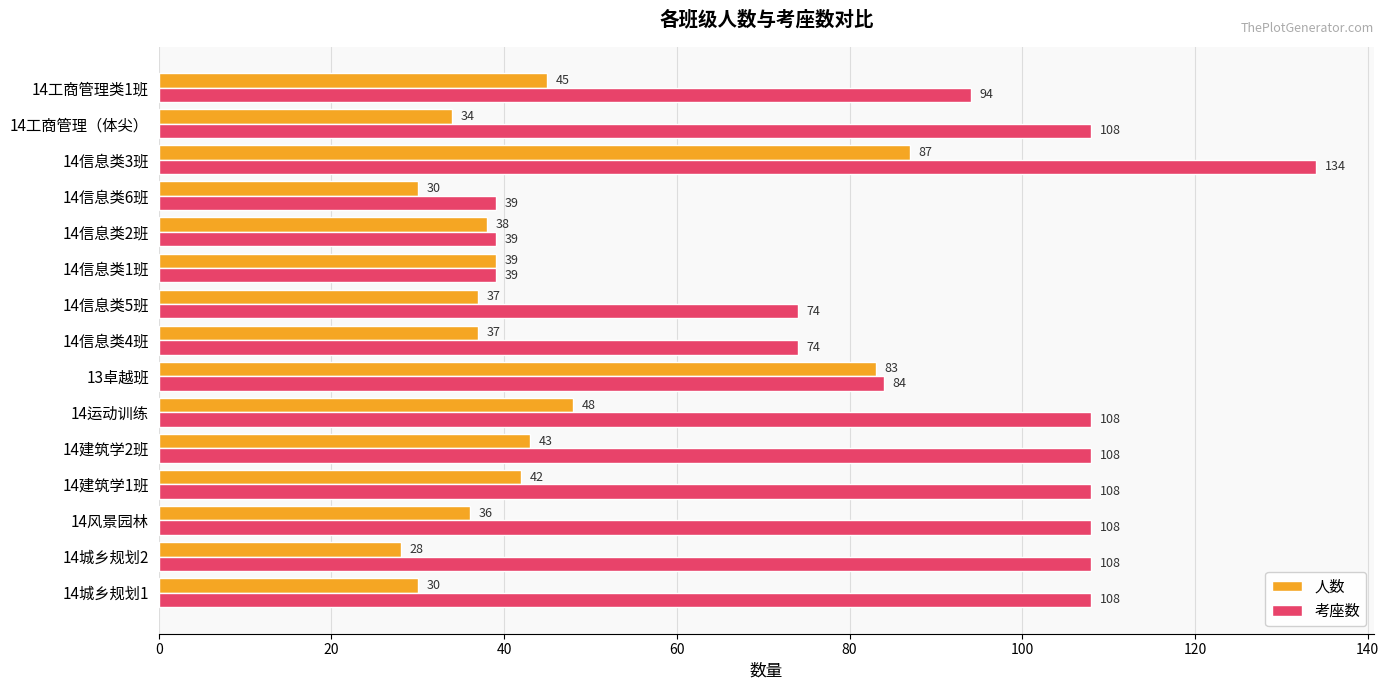

Which series changed the most between 14运动训练 and 14信息类3班?

人数